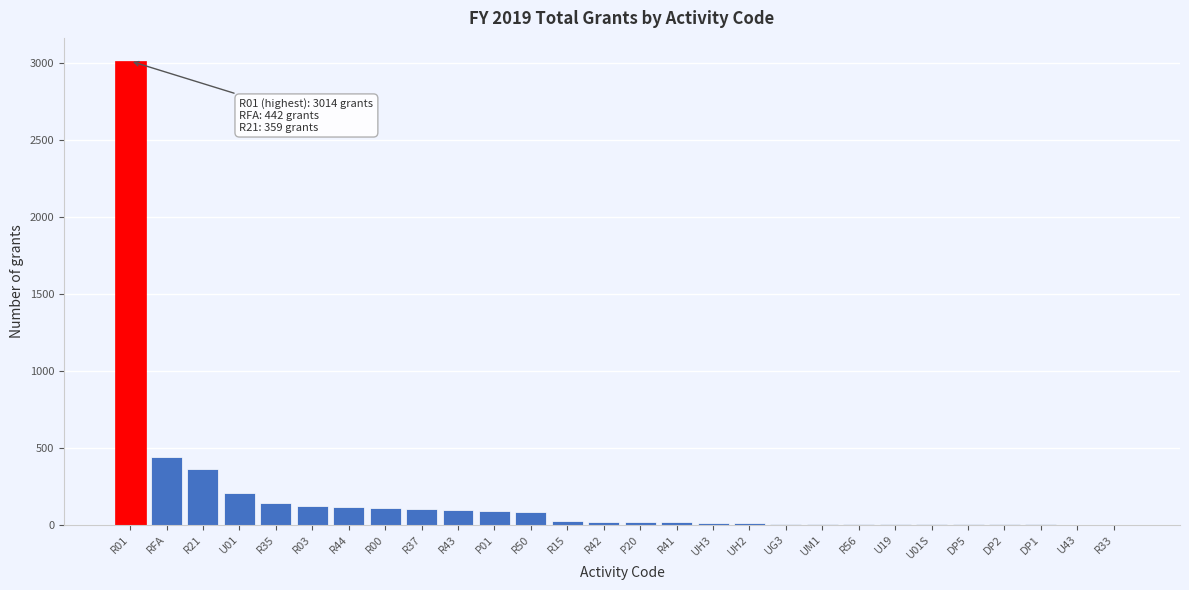

What is the sum of all values?

4982